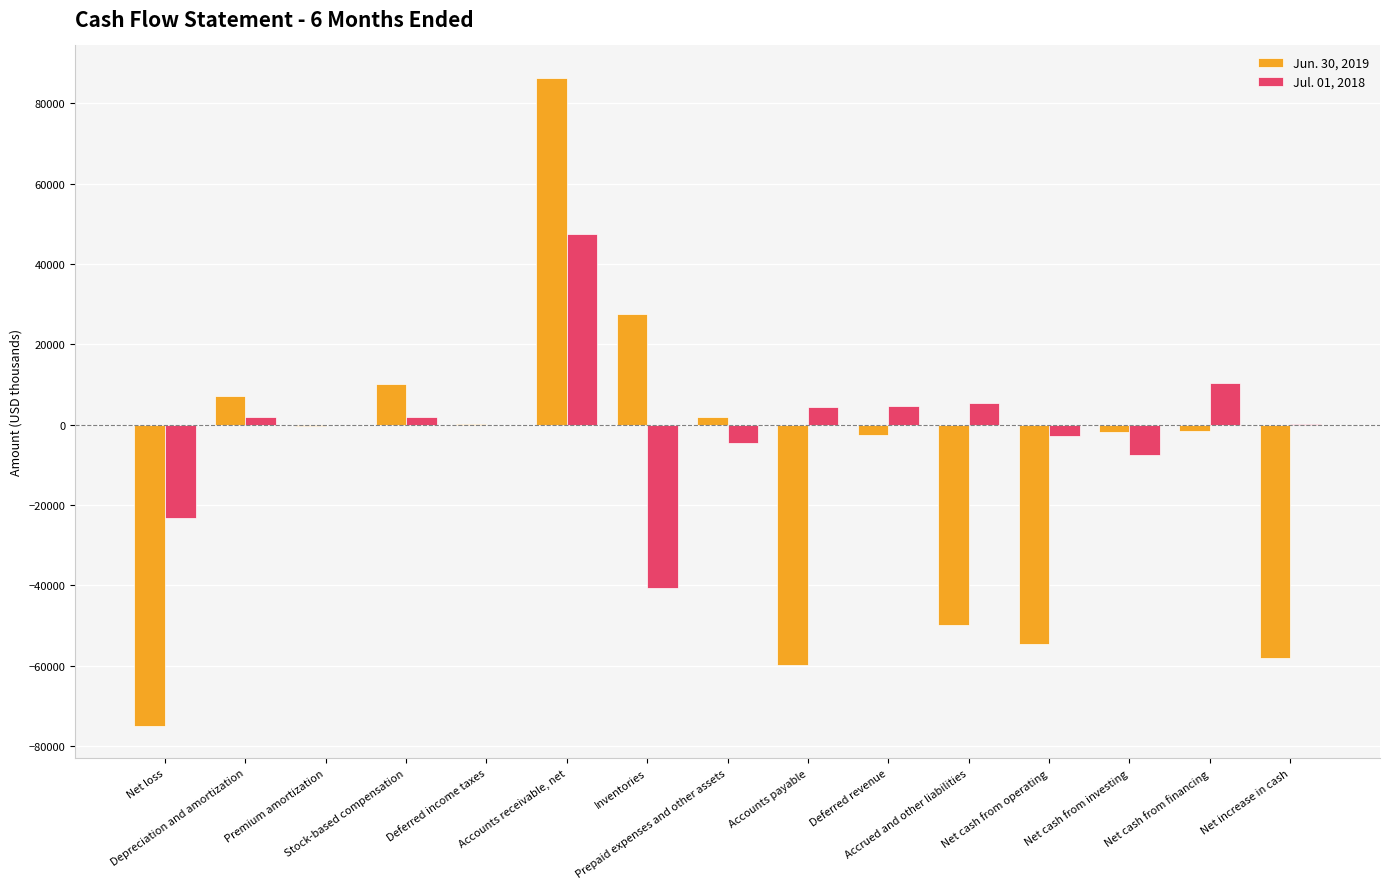

What are all the series names shown in the legend?

Jun. 30, 2019, Jul. 01, 2018